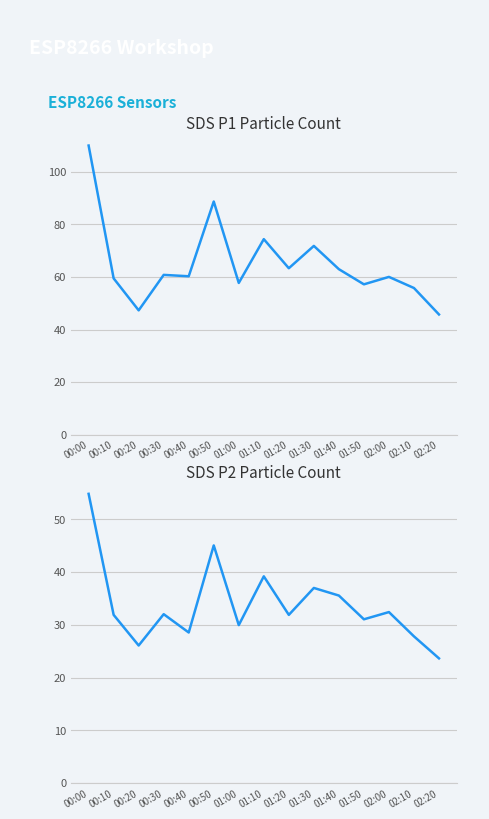

Reading right to left, list all the values displayed in this chart.

SDS_P1: 45.7	55.8	60.0	57.2	63.0	71.8	63.3	74.4	57.7	88.7	60.3	60.8	47.3	59.5	110.0
SDS_P2: 23.6	27.8	32.4	31.0	35.5	37.0	31.9	39.2	29.9	45.0	28.5	32.0	26.1	31.9	54.8